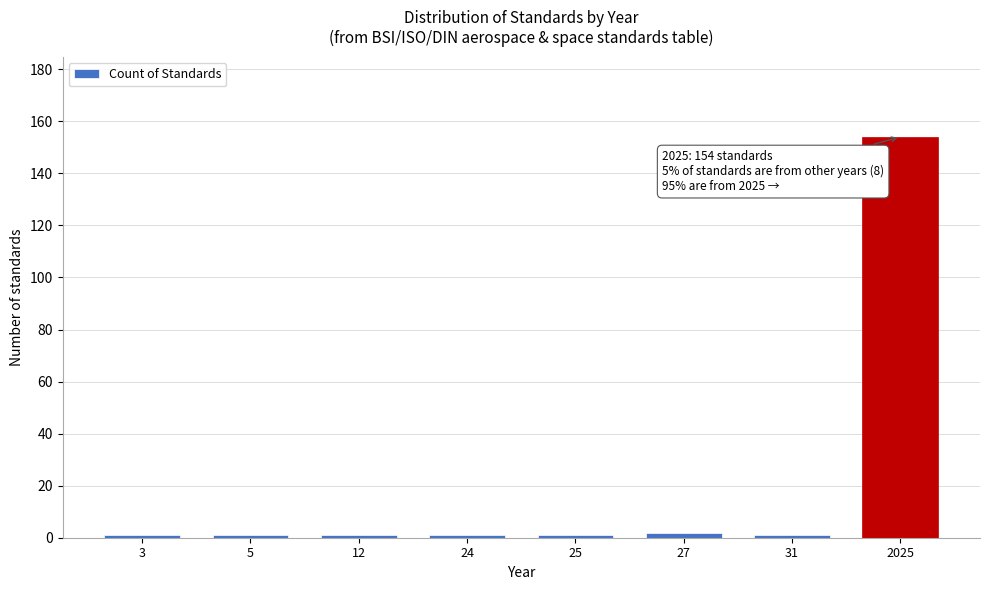

Reading left to right, extract all data points from this chart.

1	1	1	1	1	2	1	154